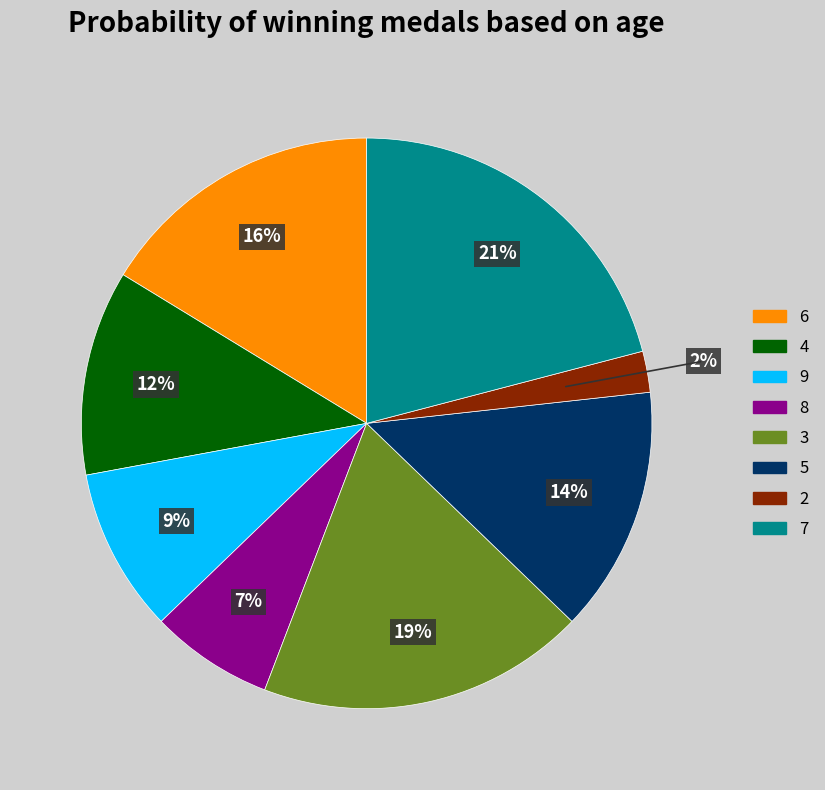

How many segments does this pie chart have?

8